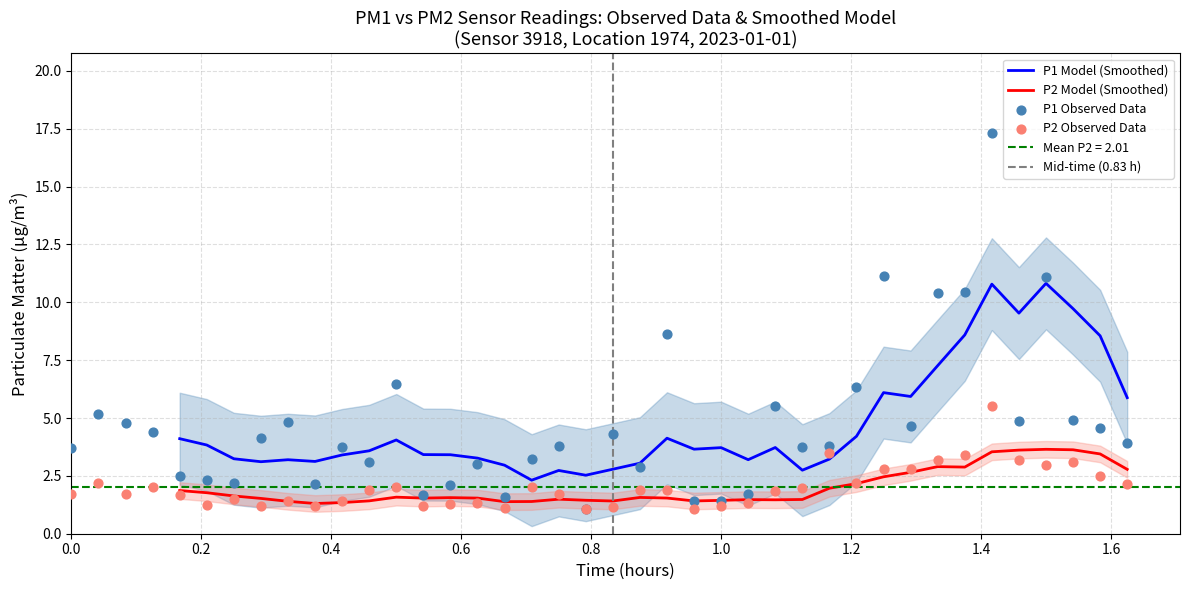

Which series contains the lowest Y value?

P1